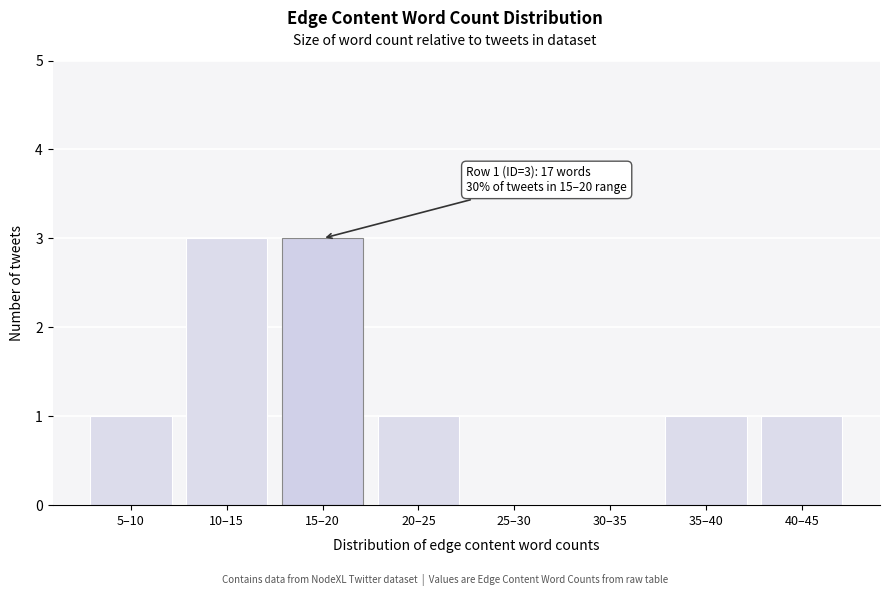

What is the sum of all values?

10